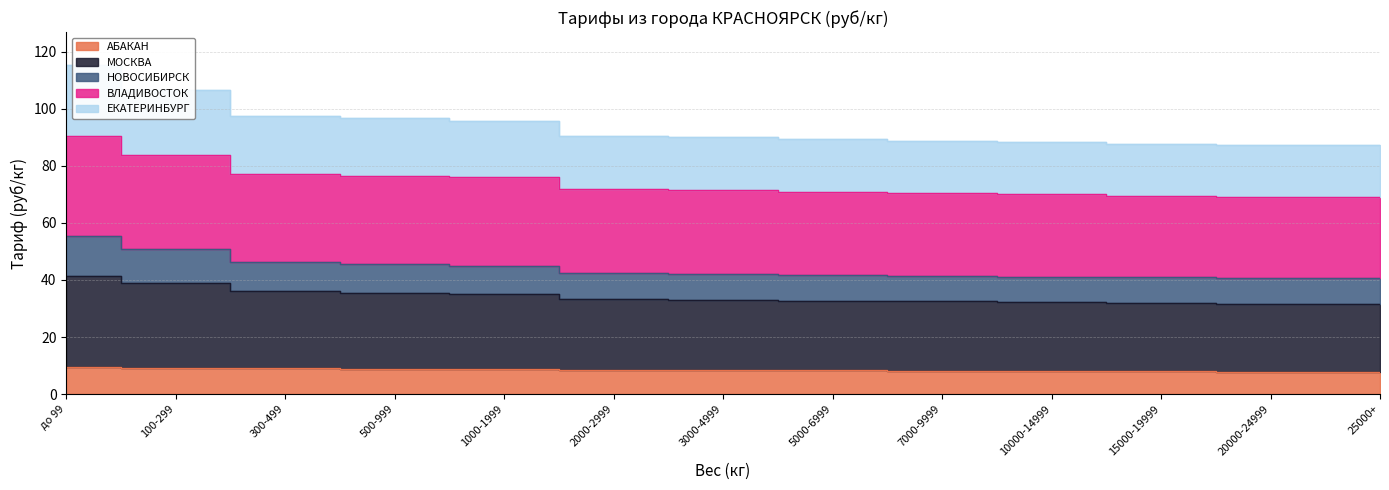

What is the sum of all АБАКАН values?

110.8